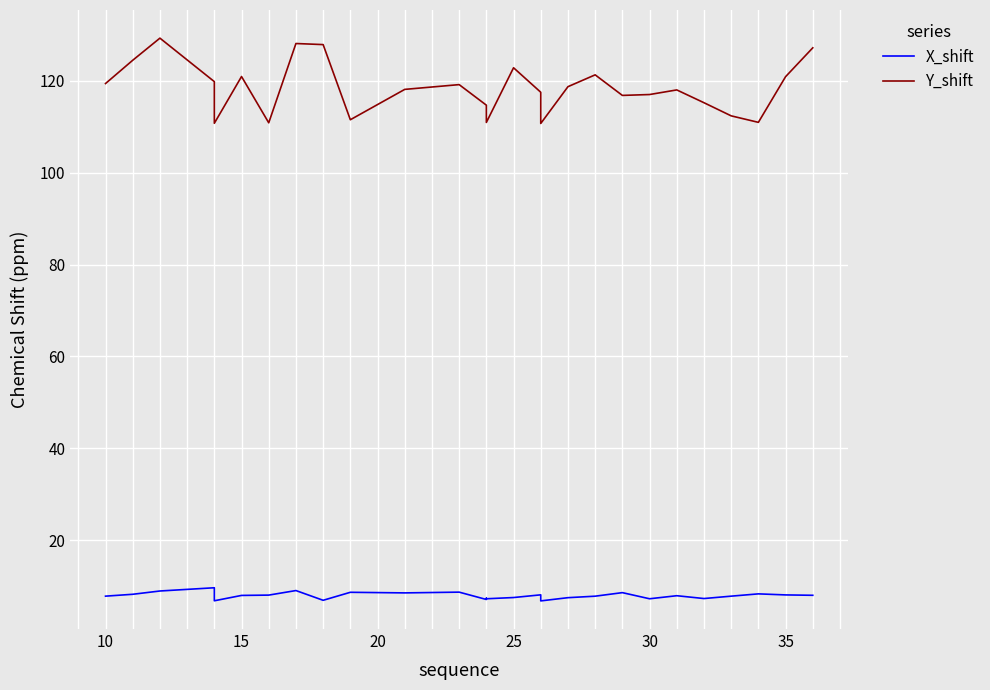

How many lines are shown in the chart?

2